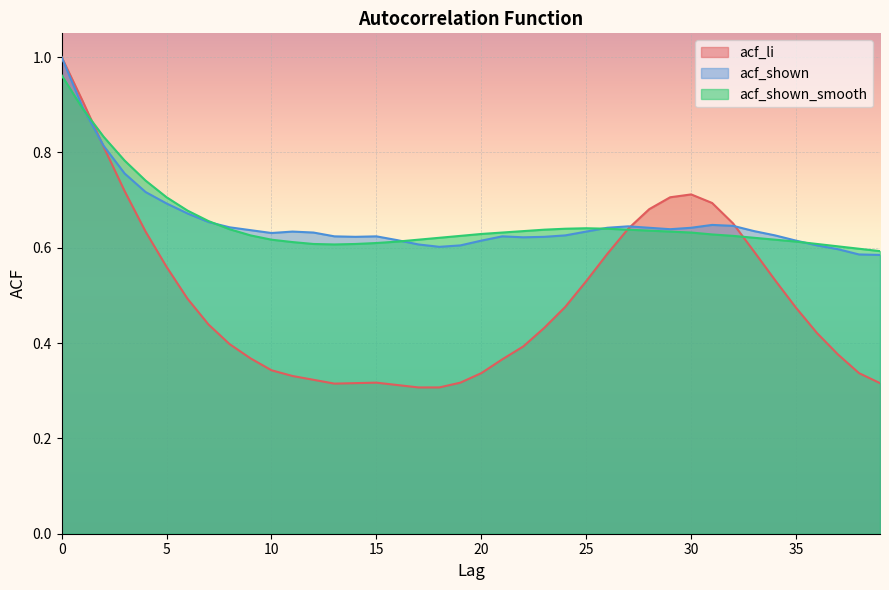

Which series has the largest total across all categories?

acf_shown